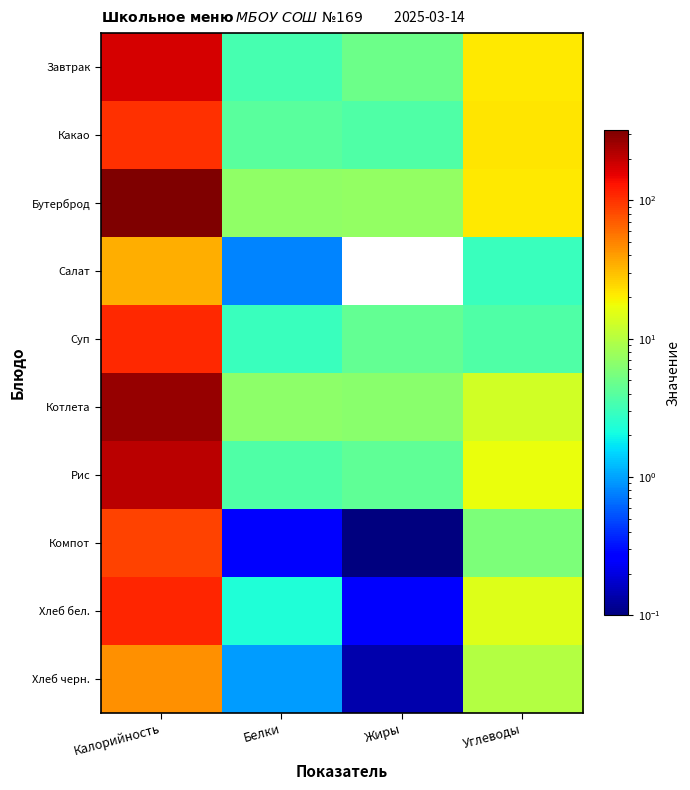

Reading left to right, extract all data points from this chart.

Завтрак: Калорийность=171.3	Белки=3.4	Жиры=4.9	Углеводы=21.0
Какао: Калорийность=100.4	Белки=4.1	Жиры=3.7	Углеводы=21.7
Бутерброд: Калорийность=320.6	Белки=7.0	Жиры=7.1	Углеводы=21.2
Салат: Калорийность=35.0	Белки=0.8	Жиры=0.0	Углеводы=3.0
Суп: Калорийность=107.8	Белки=3.0	Жиры=4.4	Углеводы=3.6
Котлета: Калорийность=272.7	Белки=6.6	Жиры=6.5	Углеводы=13.0
Рис: Калорийность=209.5	Белки=3.7	Жиры=4.3	Углеводы=16.9
Компот: Калорийность=87.6	Белки=0.2	Жиры=0.1	Углеводы=5.8
Хлеб бел.: Калорийность=112.7	Белки=2.3	Жиры=0.3	Углеводы=14.9
Хлеб черн.: Калорийность=44.9	Белки=0.9	Жиры=0.1	Углеводы=10.0